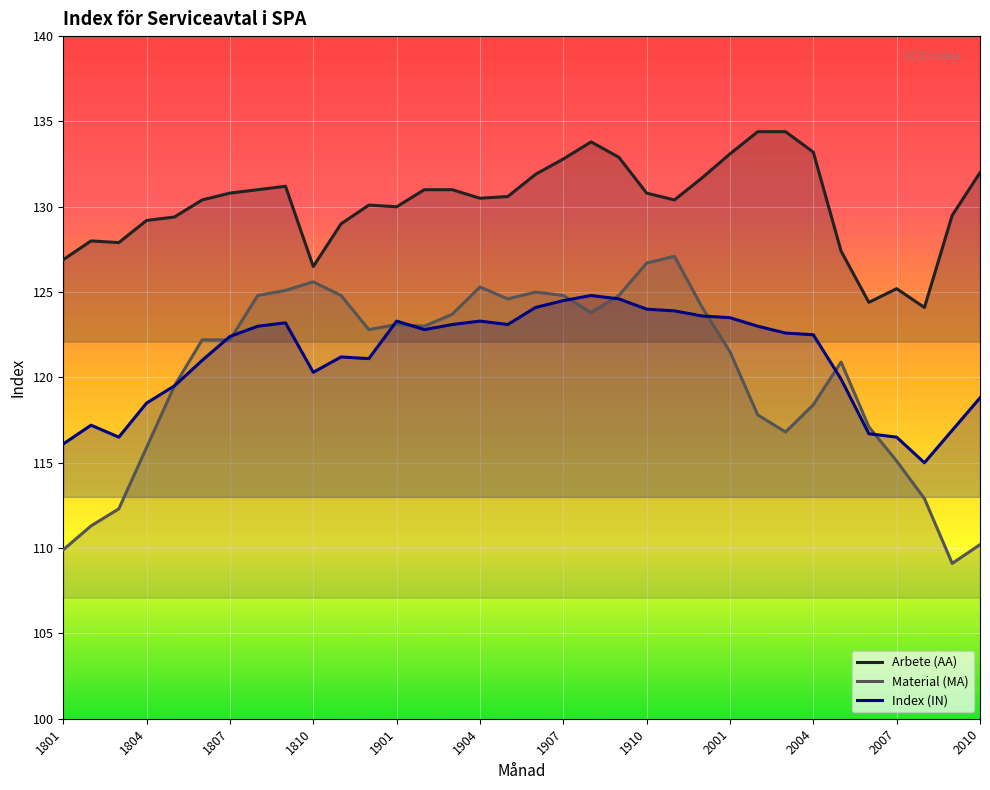

At 1910, list the series in order from smallest to largest.

Index (IN), Material (MA), Arbete (AA)